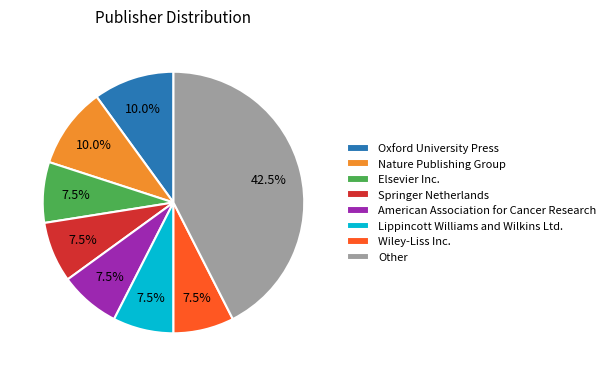

How many slices are in this pie chart?

8